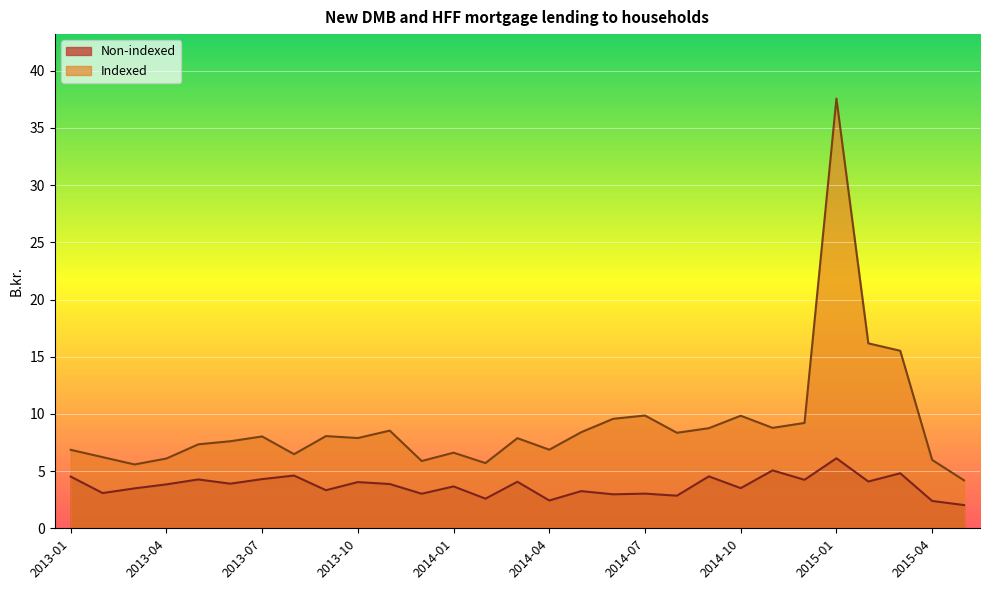

At how many categories does at least one series exceed 3?

29